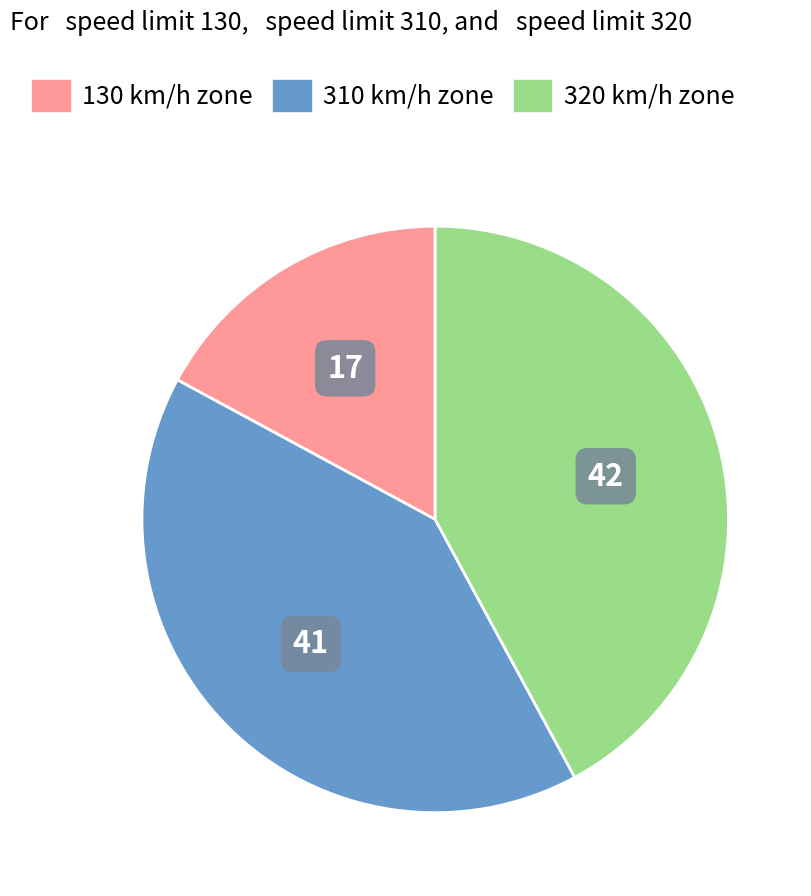

Is the sum of 310 km/h zone and 320 km/h zone greater than half?

Yes